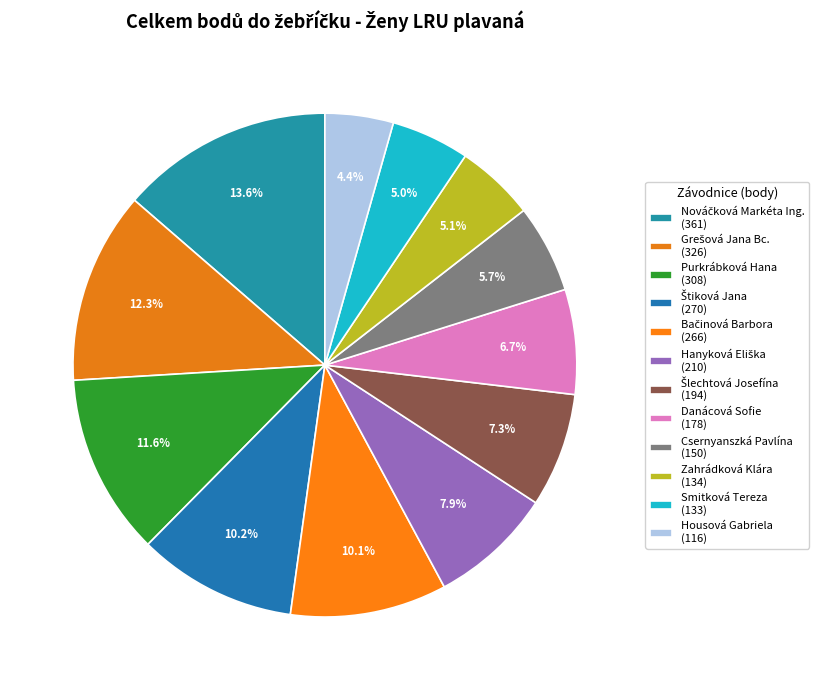

To the nearest percent, what is the combined percentage of Nováčková Markéta Ing. and Grešová Jana Bc.?

26%